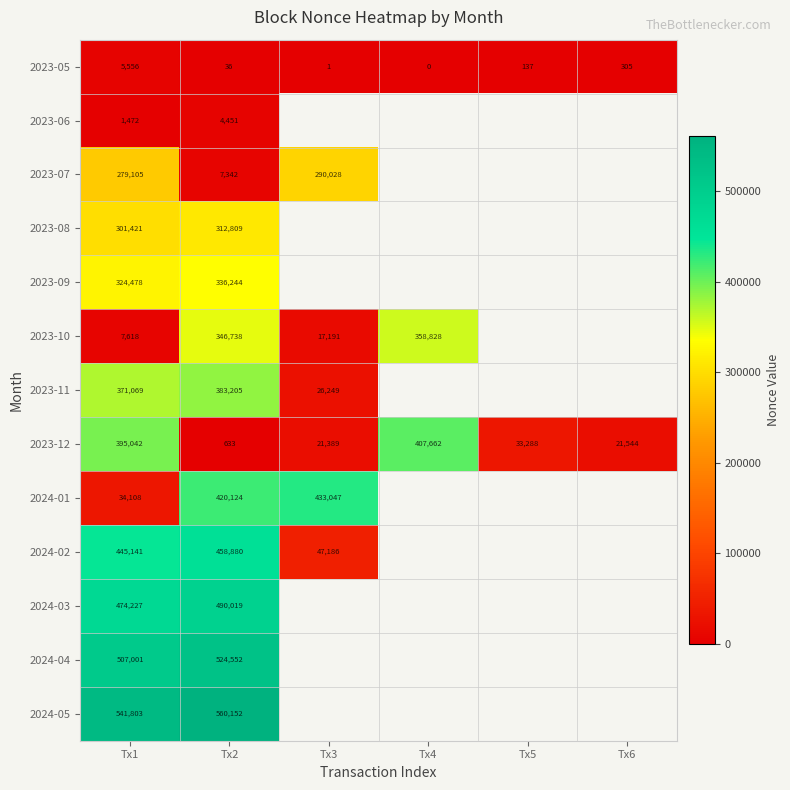

True or false: 2023-12 has a value of 21544 at Tx6.

True